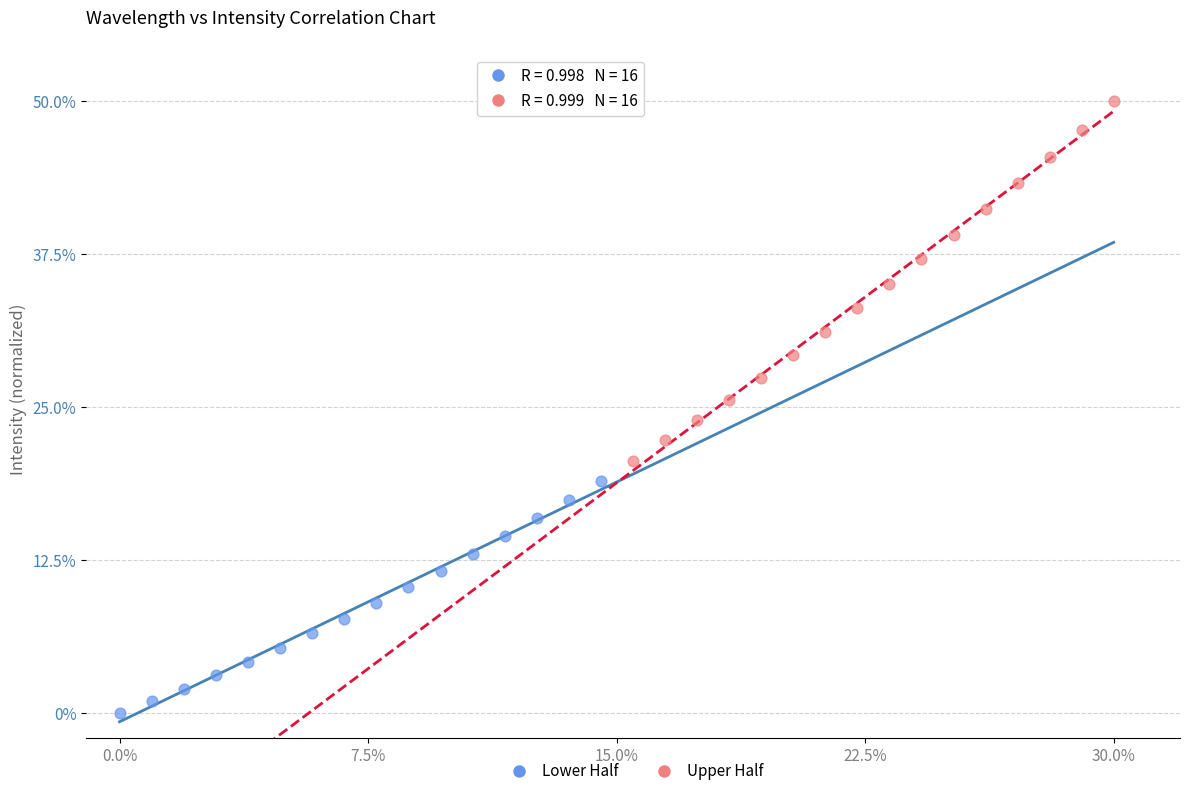

Which series reaches the minimum Y coordinate?

Lower Half